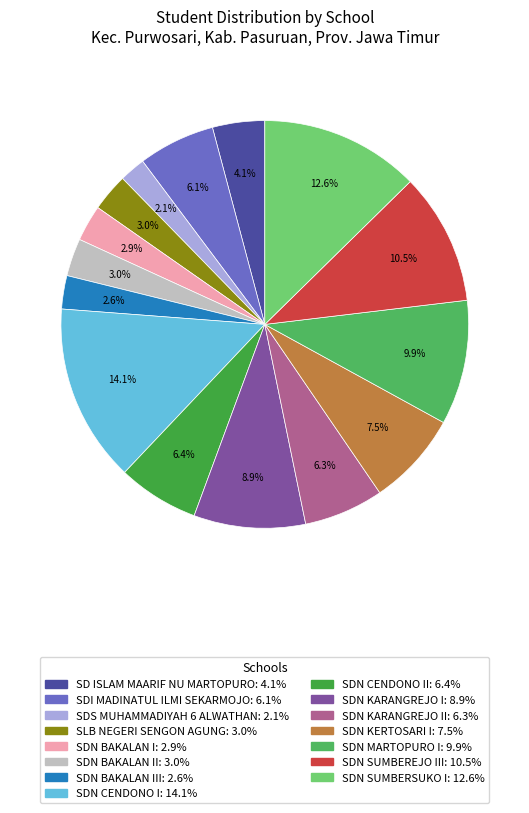

Rank the categories by value from lowest to highest.

SDS MUHAMMADIYAH 6 ALWATHAN, SDN BAKALAN III, SDN BAKALAN I, SLB NEGERI SENGON AGUNG, SDN BAKALAN II, SD ISLAM MAARIF NU MARTOPURO, SDI MADINATUL ILMI SEKARMOJO, SDN KARANGREJO II, SDN CENDONO II, SDN KERTOSARI I, SDN KARANGREJO I, SDN MARTOPURO I, SDN SUMBEREJO III, SDN SUMBERSUKO I, SDN CENDONO I